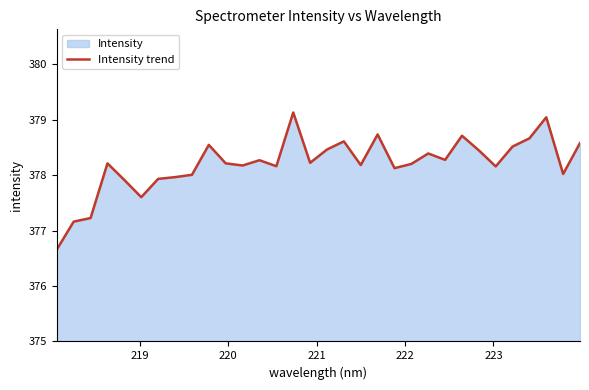

Reading left to right, list all the values displayed in this chart.

376.7	377.2	377.2	378.2	377.9	377.6	377.9	378.0	378.0	378.5	378.2	378.2	378.3	378.2	379.1	378.2	378.5	378.6	378.2	378.7	378.1	378.2	378.4	378.3	378.7	378.4	378.2	378.5	378.7	379.0	378.0	378.6